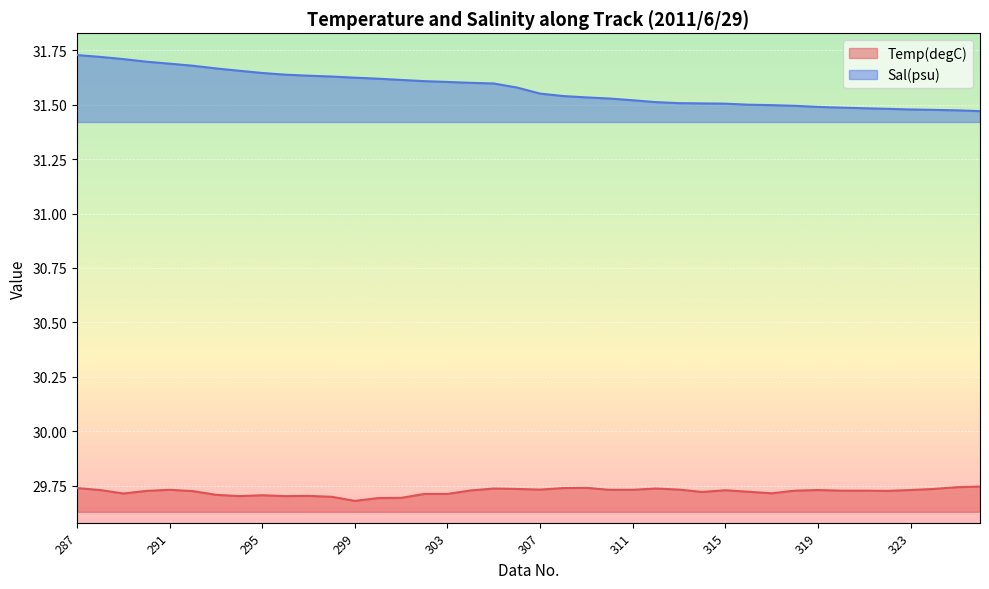

What is the difference between the maximum and second lowest values in the Sal(psu) series?

0.3